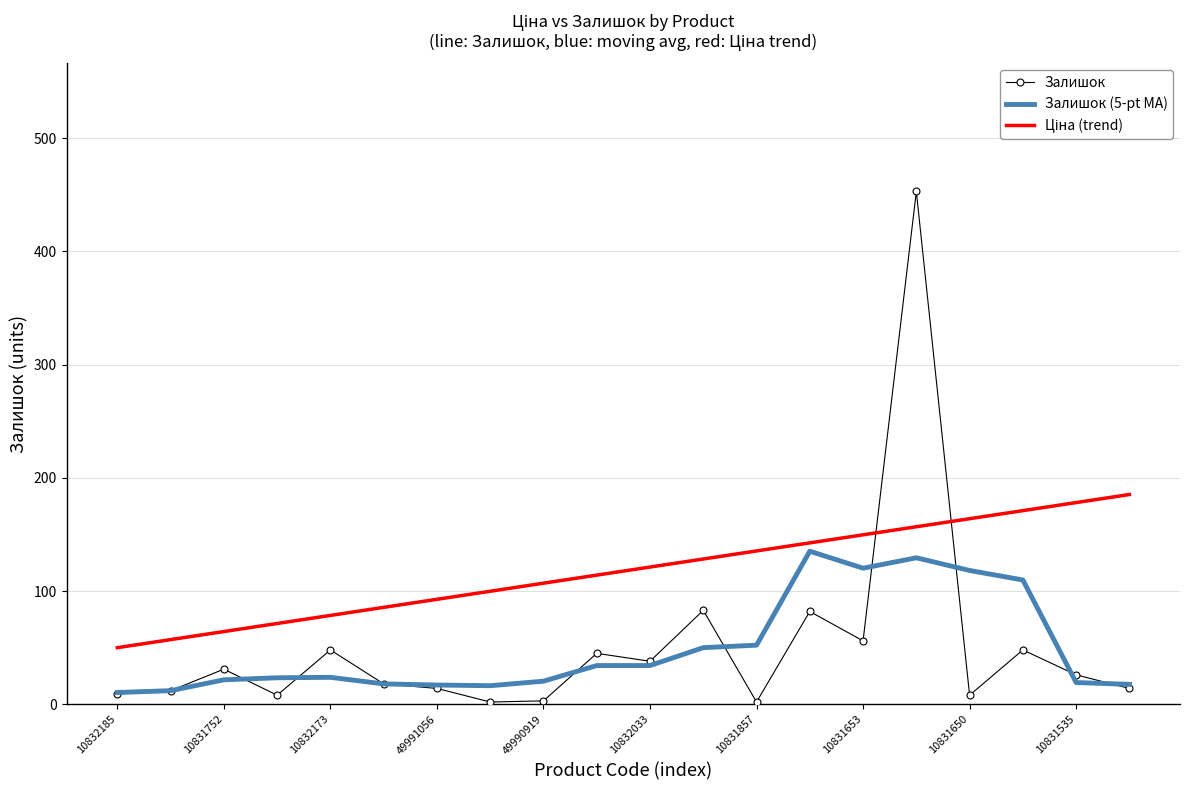

What is the highest value of the Залишок (5-pt MA) series?

135.2